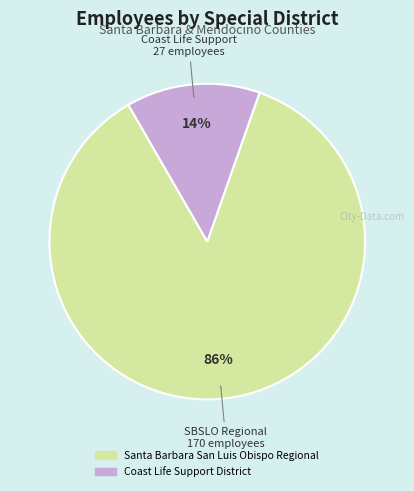

Which has a higher value, Santa Barbara San Luis Obispo Regional or Coast Life Support District?

Santa Barbara San Luis Obispo Regional